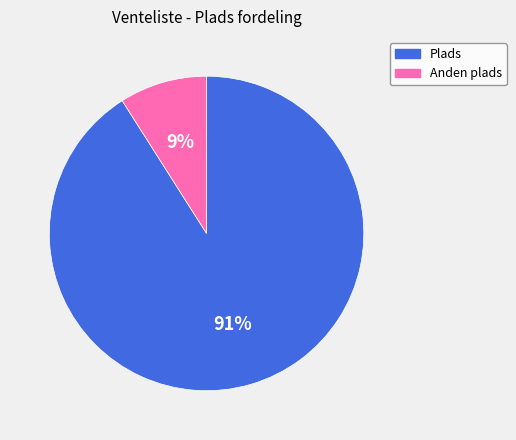

To the nearest percent, what percentage of the pie is Anden plads?

9%